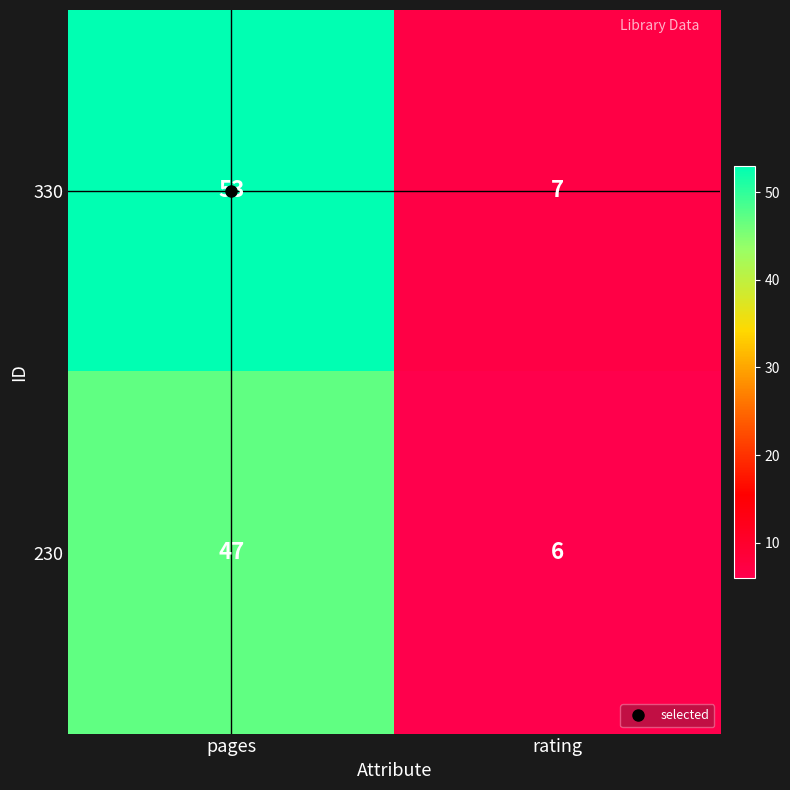

What is the difference between the maximum and minimum values in the 230 series?

41